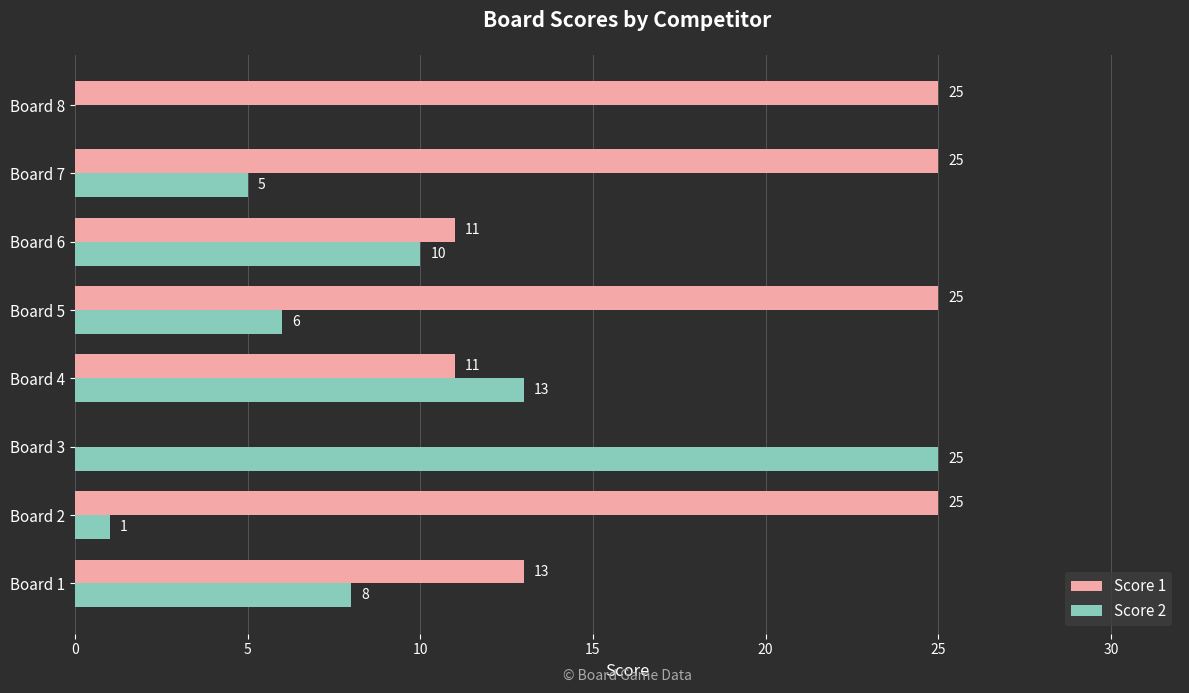

Is the value of Score 2 at Board 6 greater than the value of Score 1 at Board 7?

No